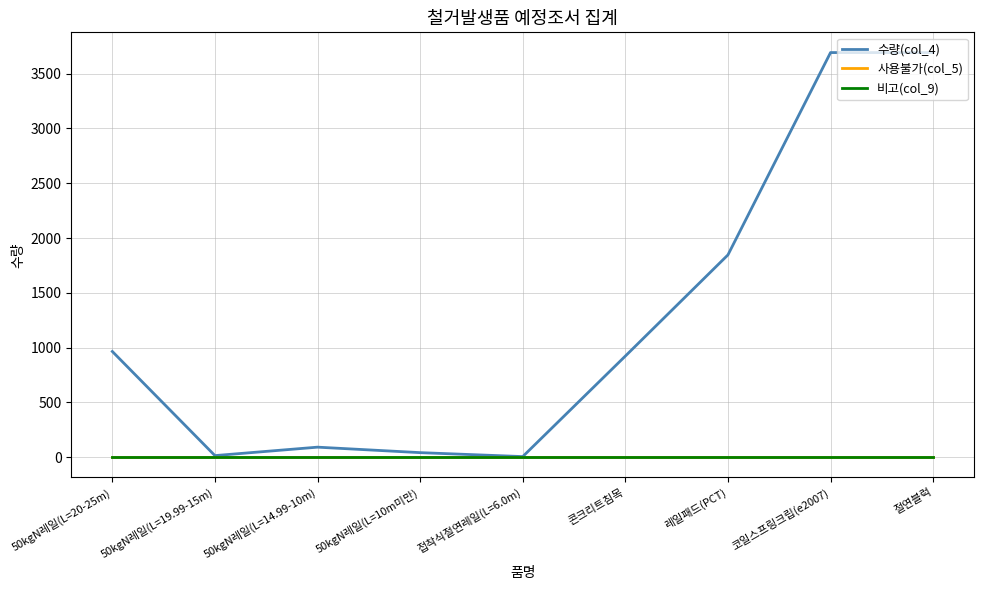

Which series has the largest total across all categories?

수량(col_4)